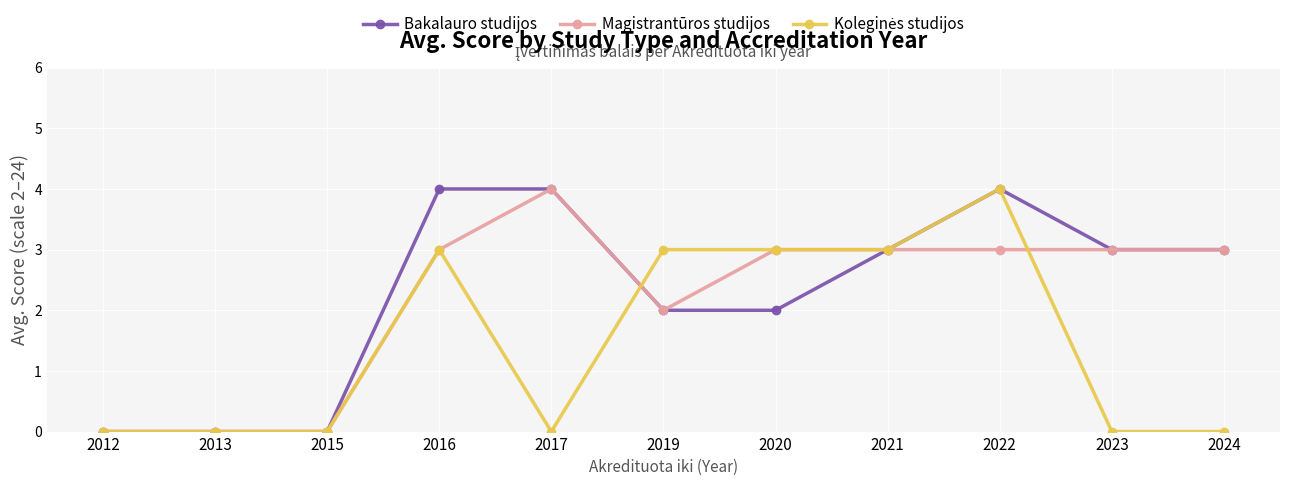

The Bakalauro studijos series shows 2 at 2023. True or false?

False